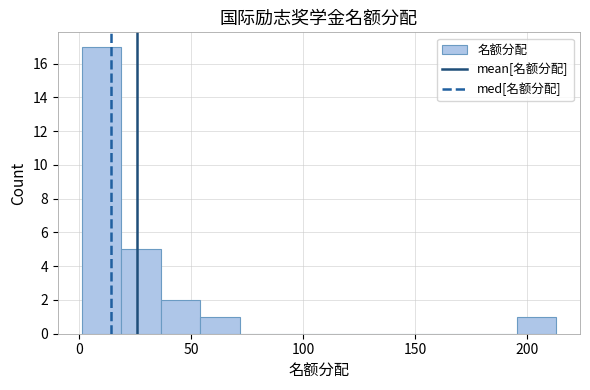

Around what value on the x-axis is the tallest bar? Give the approximate position of its centre, as read against the axis.

10